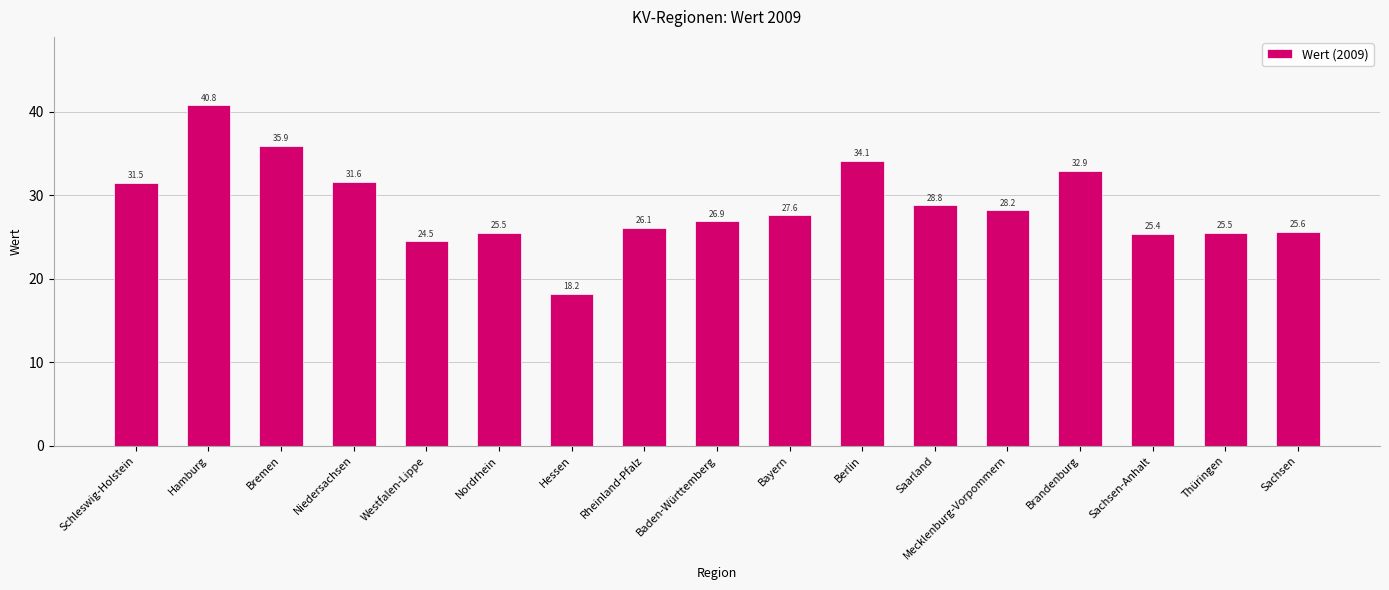

What is the change in value from Bremen to Westfalen-Lippe?

-11.4